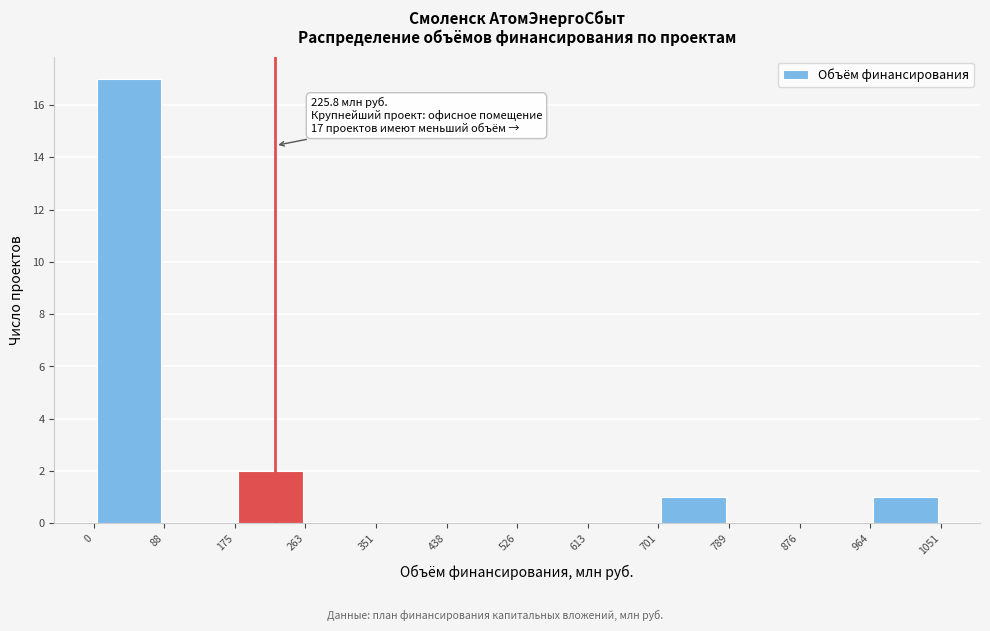

Which range on the x-axis has the tallest bar?

0 to 88